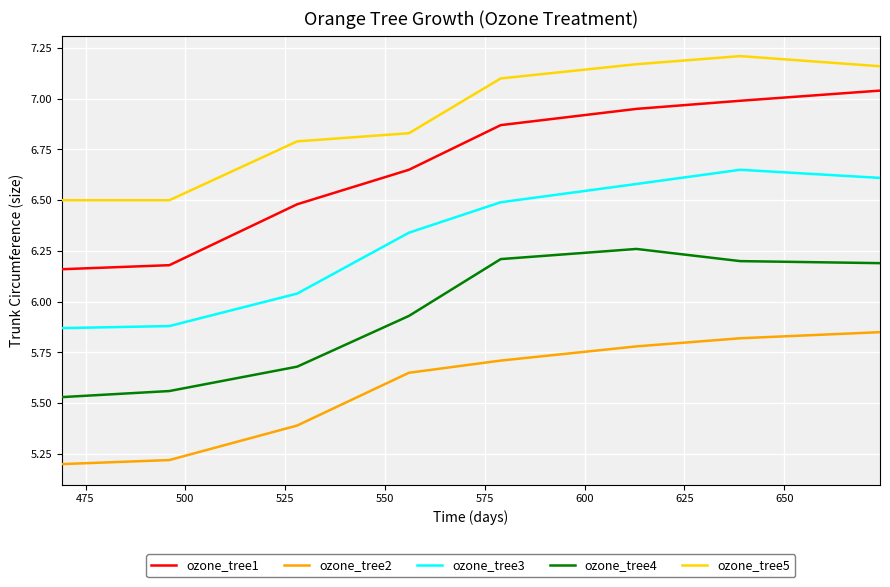

What is the smallest value displayed?

5.2